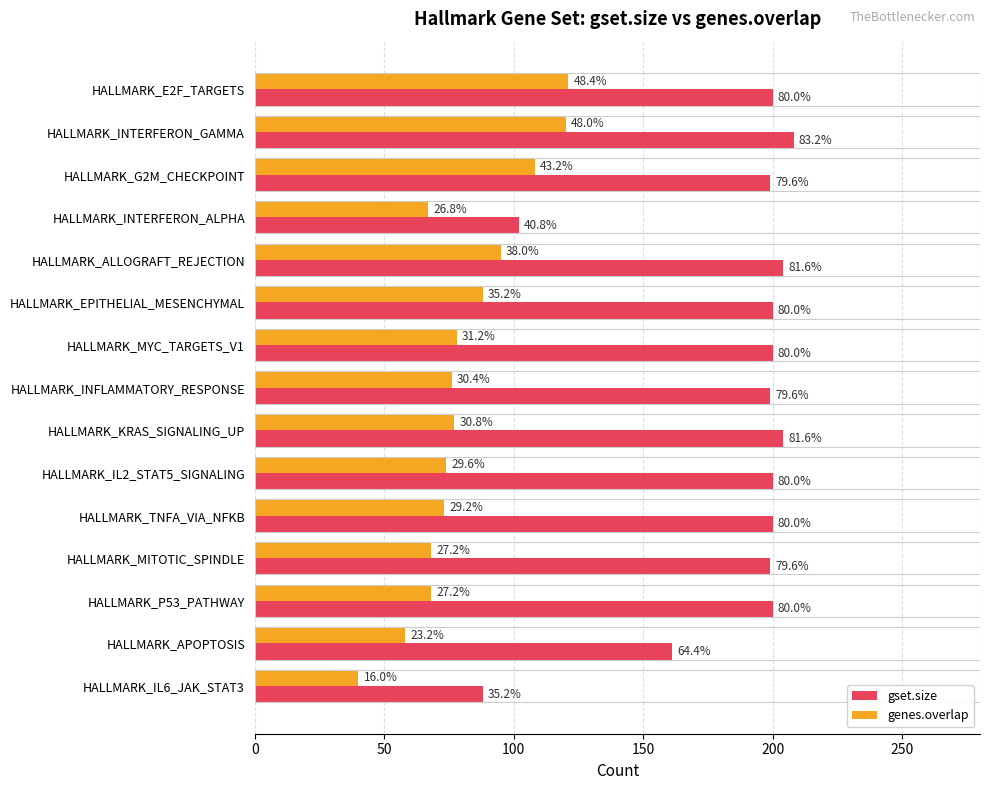

What are all the series names shown in the legend?

gset.size, genes.overlap